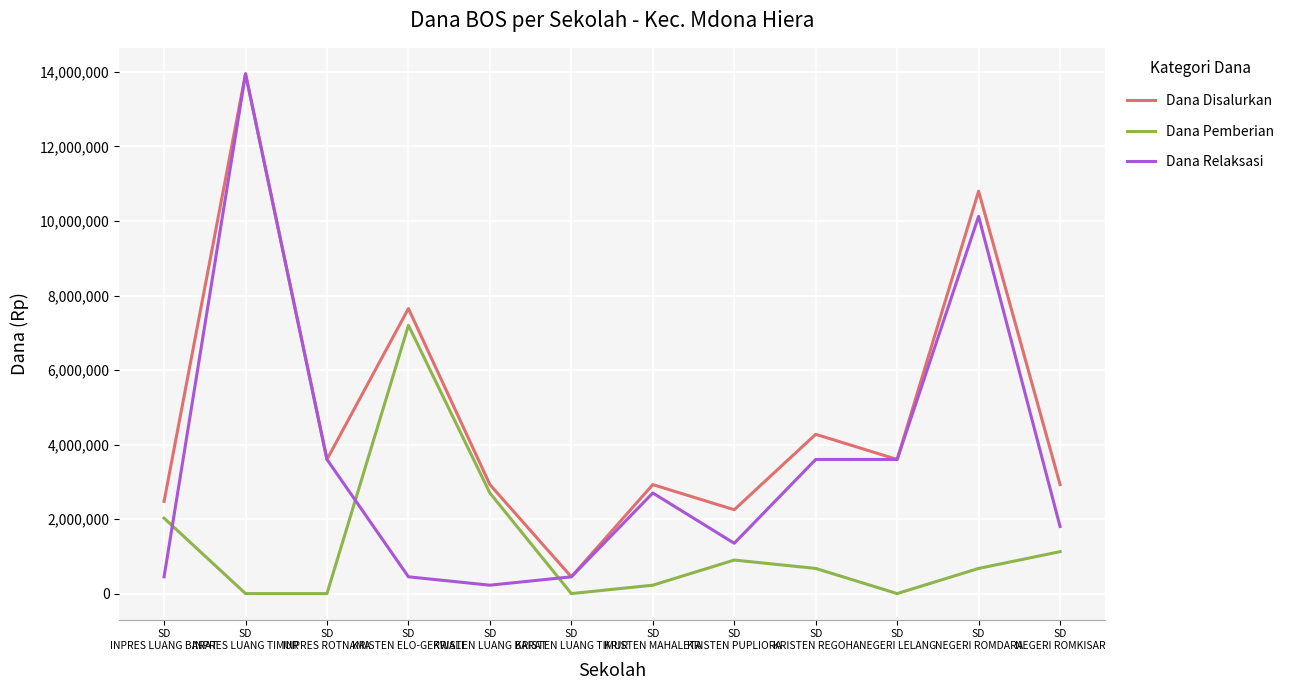

Which series has the largest total across all categories?

Dana Disalurkan